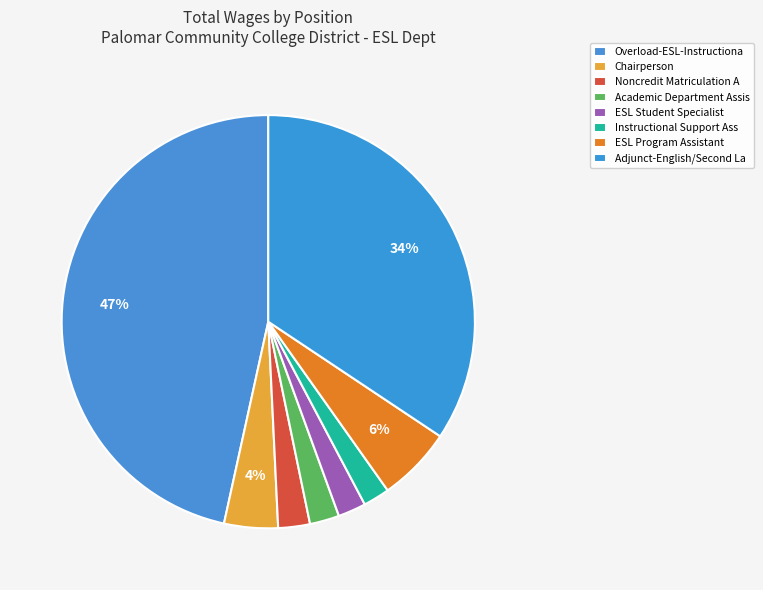

The Academic Department Assis slice represents 2% of the pie. True or false?

True